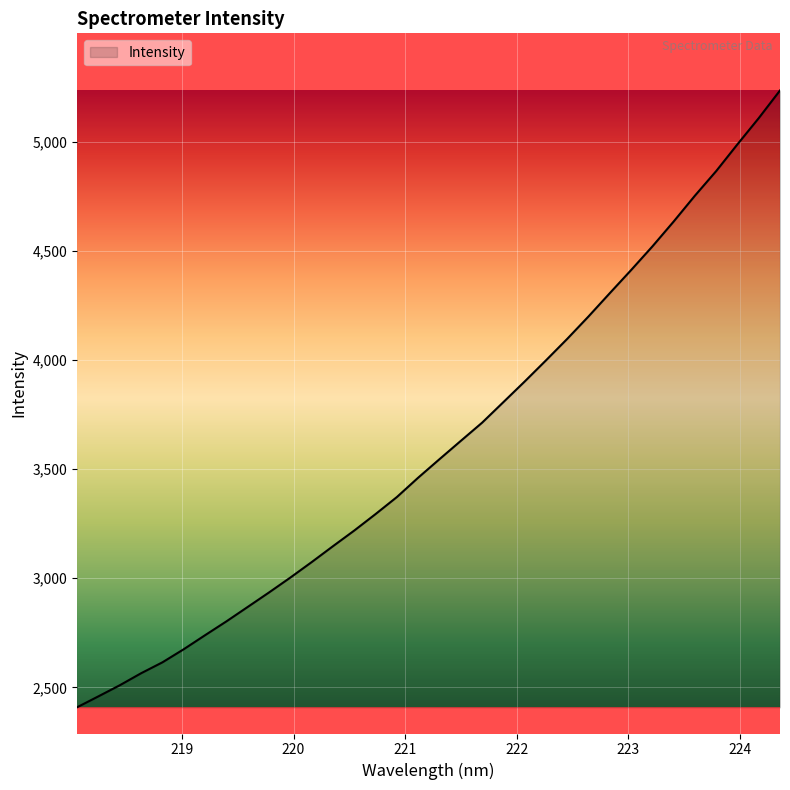

What is the difference between the maximum and minimum values?

2827.3